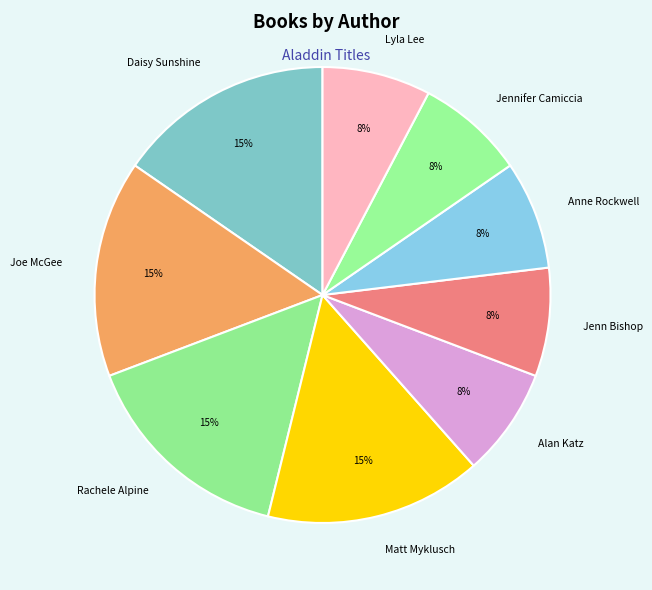

Count the number of slices in the pie.

9